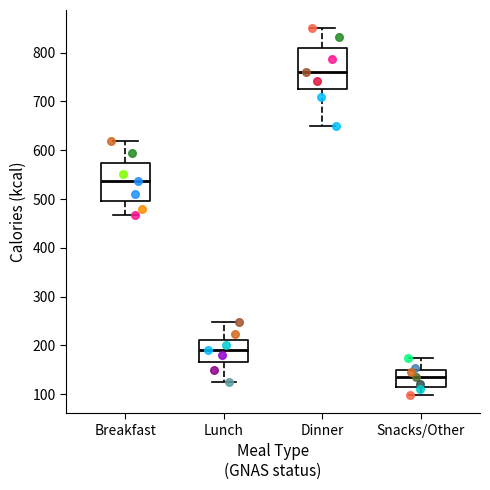

Where is the upper edge of the box for Lunch on the y-axis? The values are not printed on the chart, so give them approximately, as read against the axis.

210